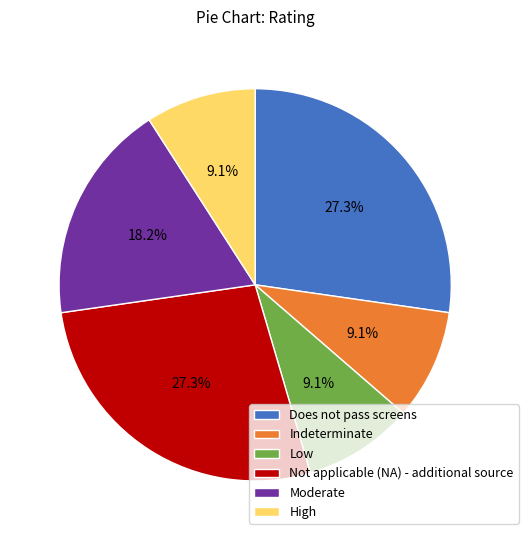

What percentage is the Not applicable (NA) - additional source slice, to the nearest percent?

27%